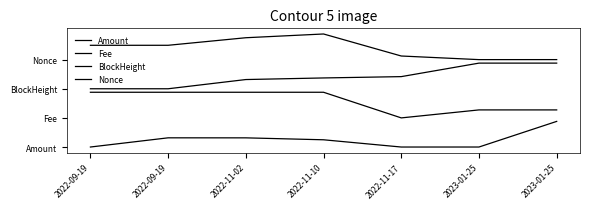

Does the chart display data point markers on the line(s)?

No